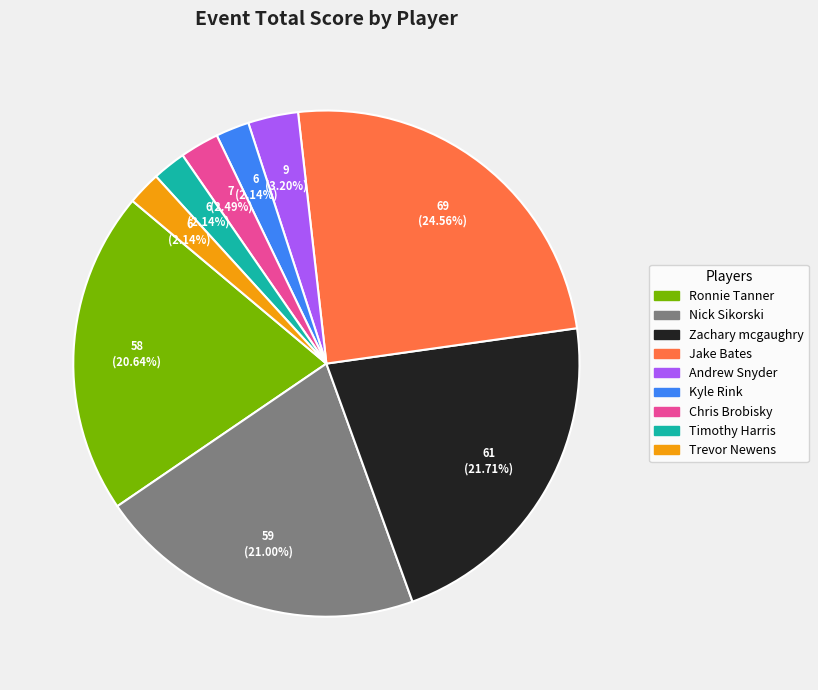

To the nearest percent, what is the combined percentage of Zachary mcgaughry and Ronnie Tanner?

42%